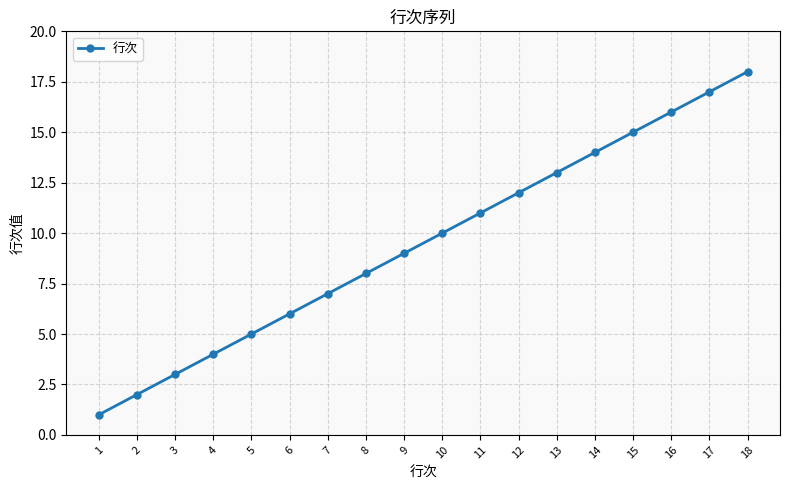

Rank the categories by value from highest to lowest.

18, 17, 16, 15, 14, 13, 12, 11, 10, 9, 8, 7, 6, 5, 4, 3, 2, 1